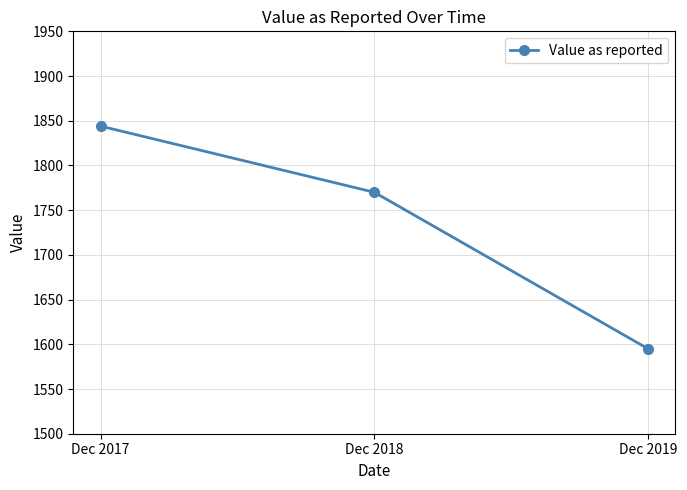

Is this an area chart (filled region under the line)?

No